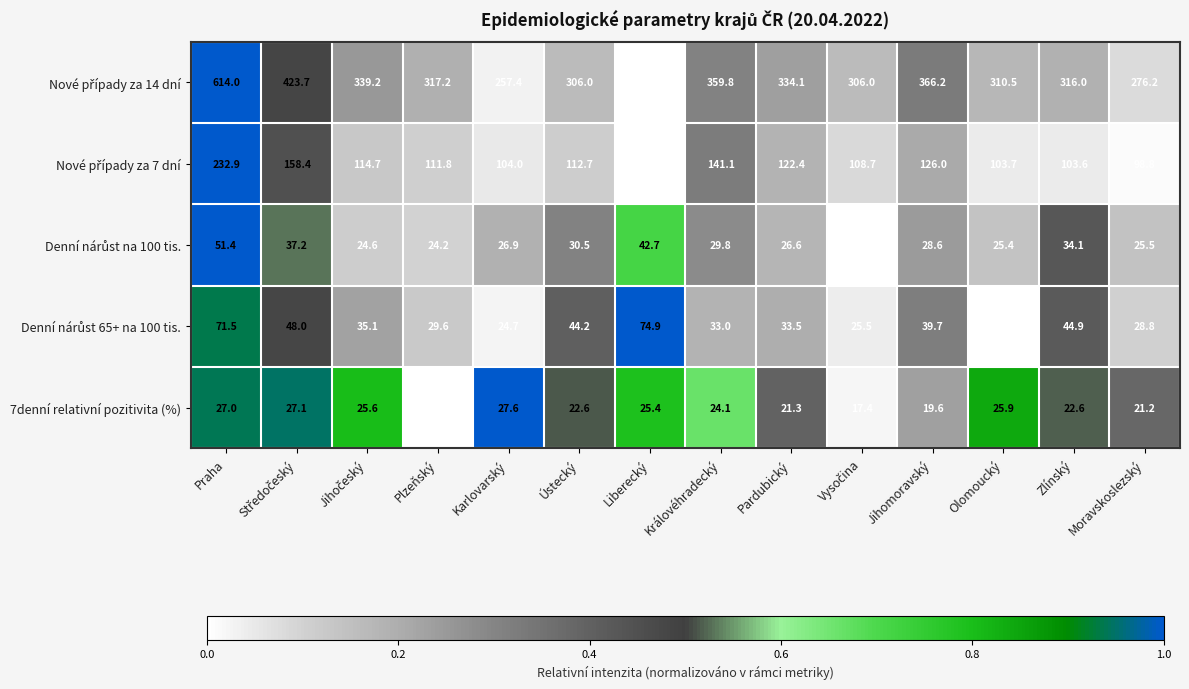

What is the difference between the maximum and second lowest values in the 7denní relativní pozitivita (%) series?

10.2